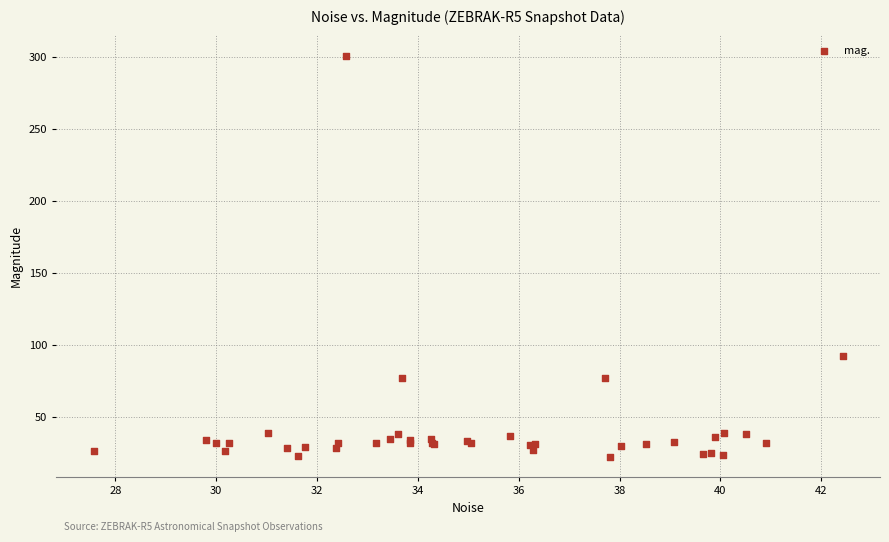

What Y value in the scatter plot is closest to 161?

92.1